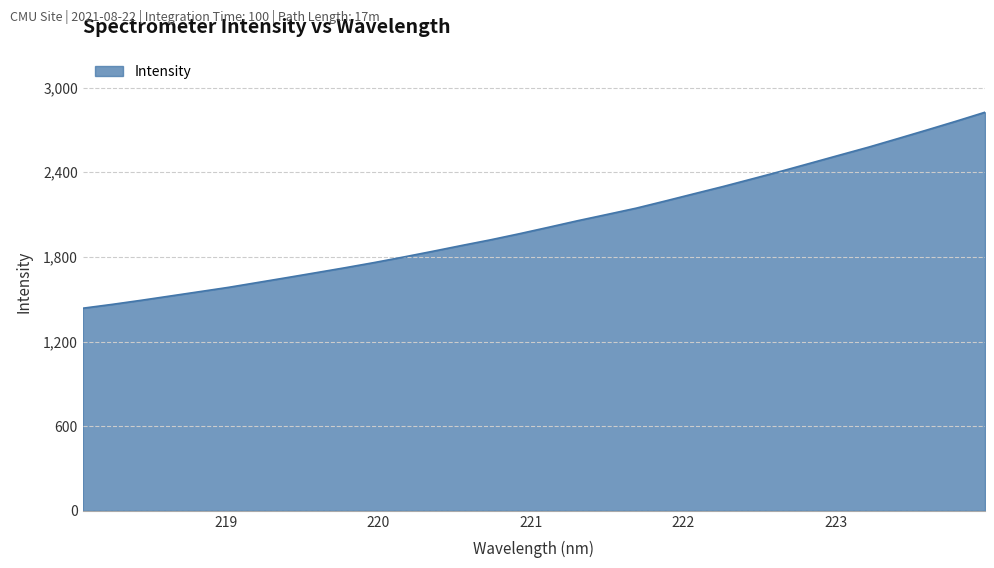

What is the greatest value displayed?

2825.8